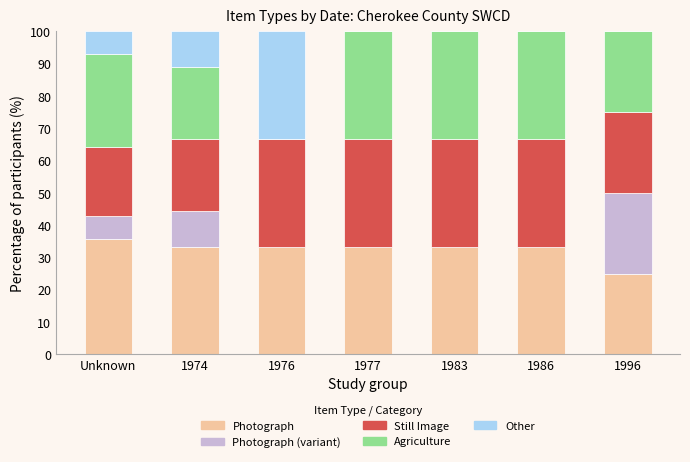

True or false: Photograph has a value of 56.1 at 1983.

False